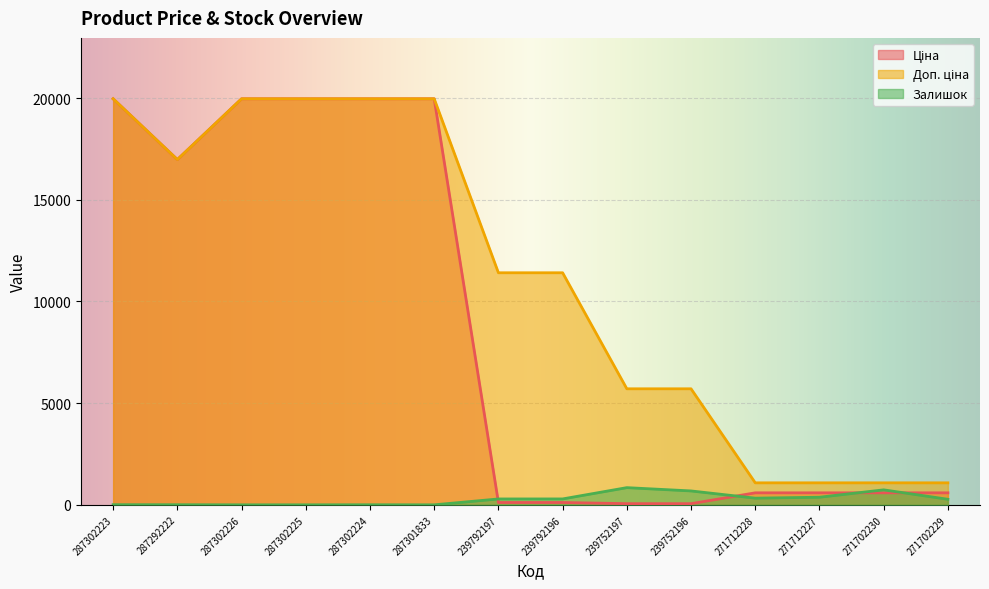

Where does the Ціна series first go above 589?

287302223